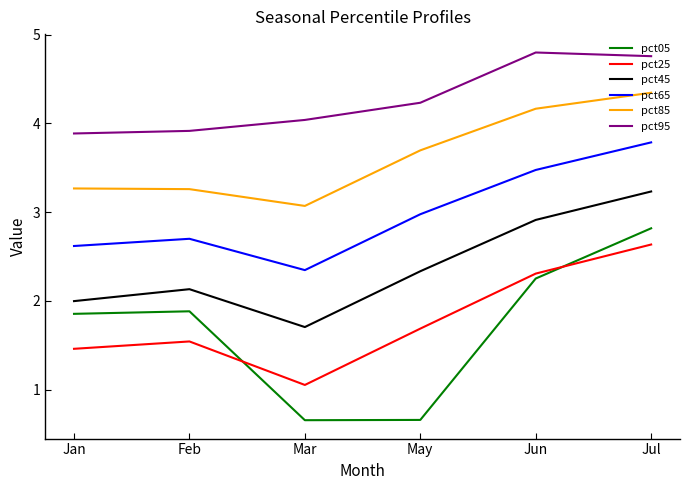

At which category does the chart reach its peak across all series?

Jun